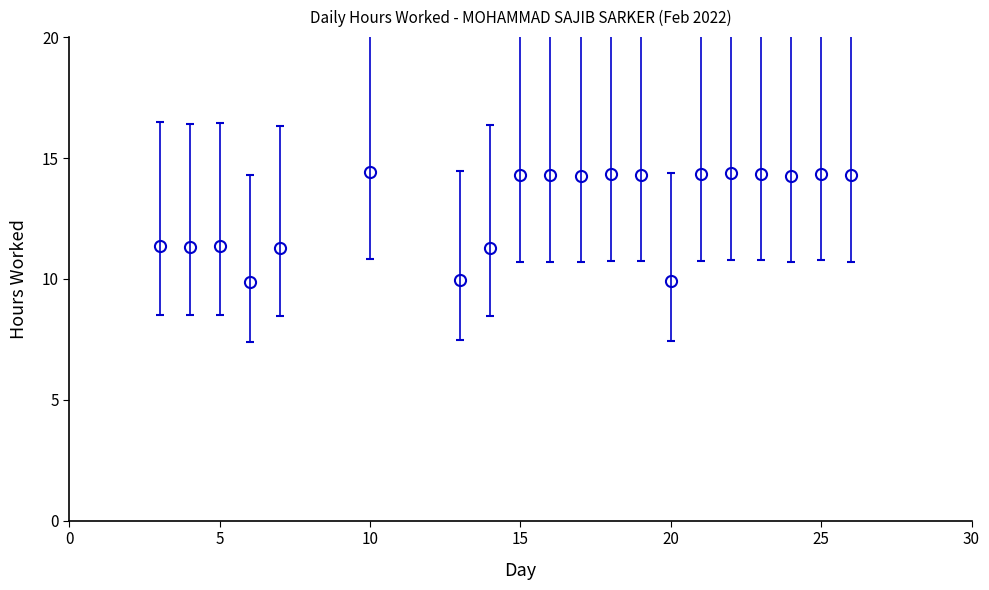

What is the value of the 13th point from the left?

14.3